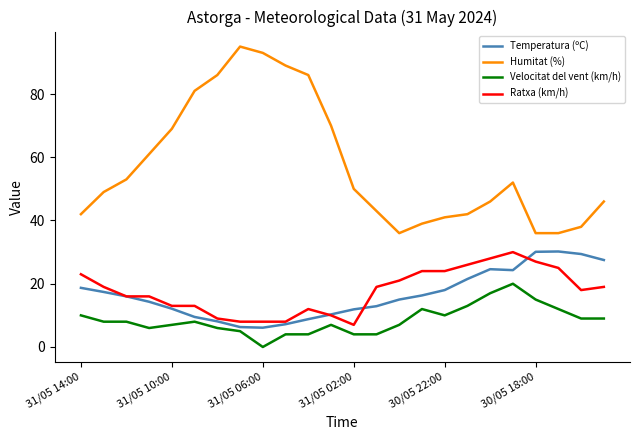

What is the greatest value displayed?

95.0